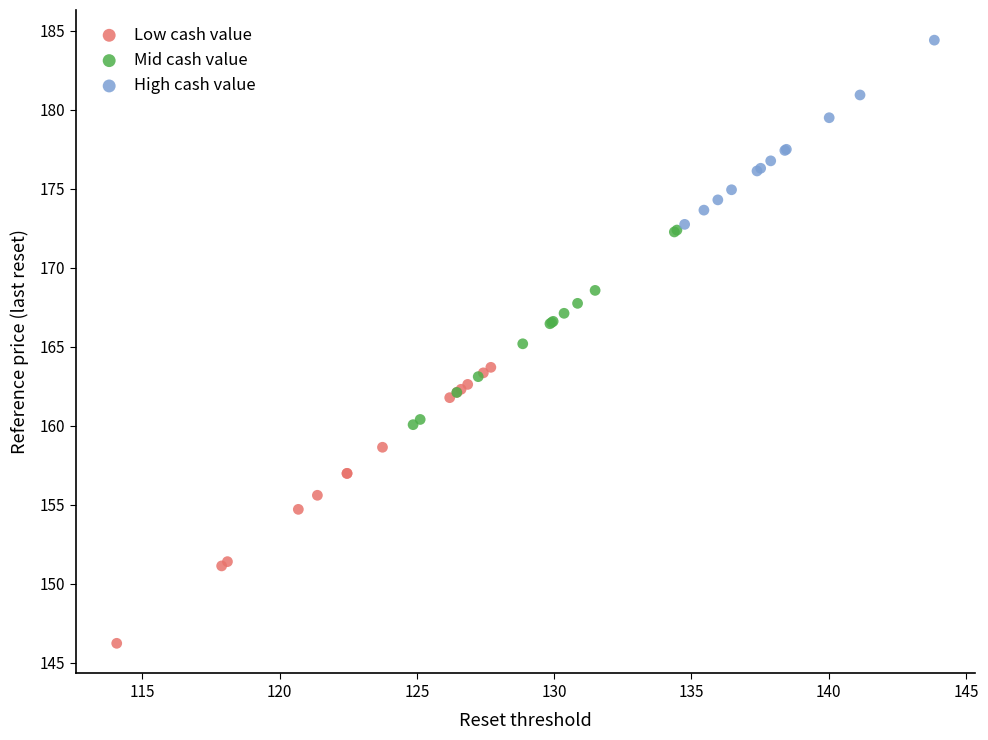

Which series has the widest spread of Y values?

Low cash value